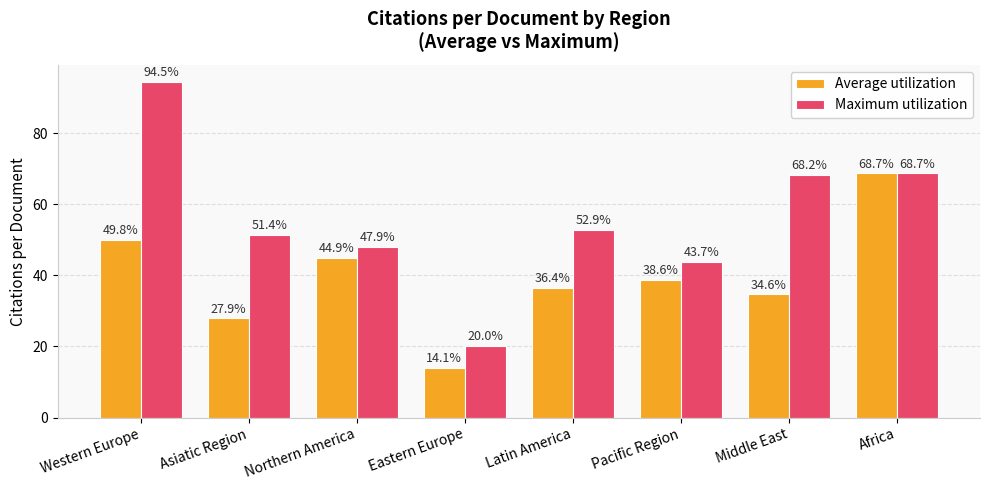

True or false: Average utilization has a value of 18.2 at Africa.

False